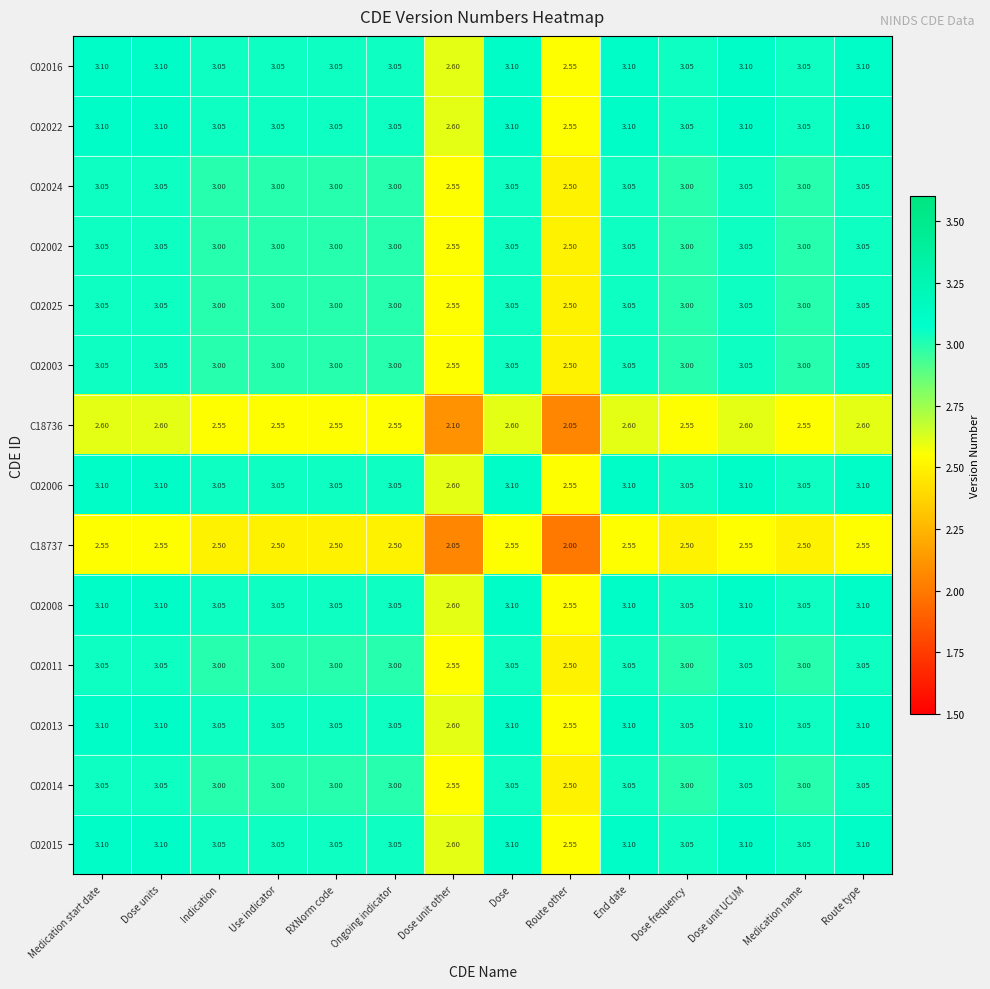

Where is C02015 nearest to the value 2?

Route other